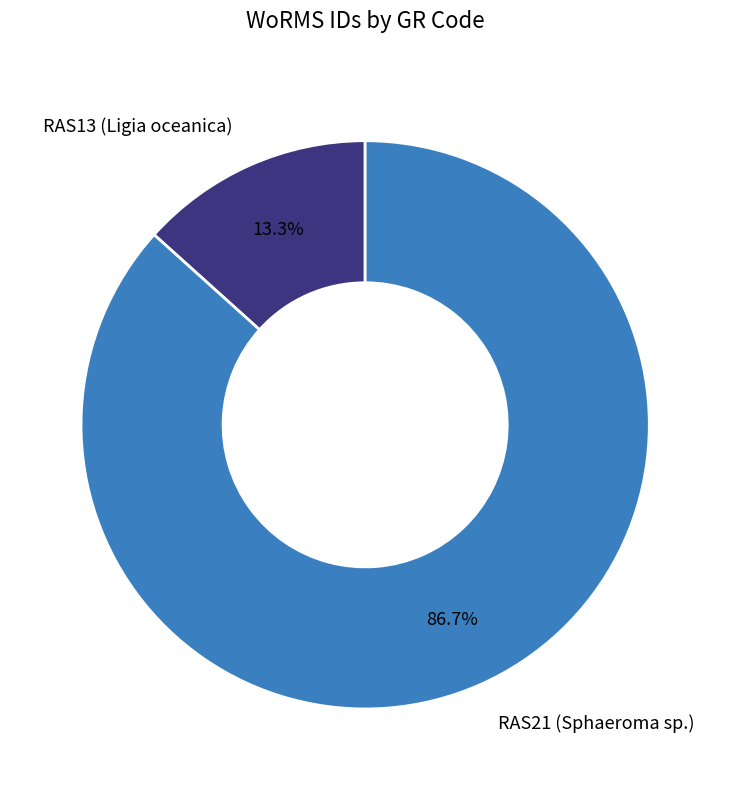

How many segments does this pie chart have?

2